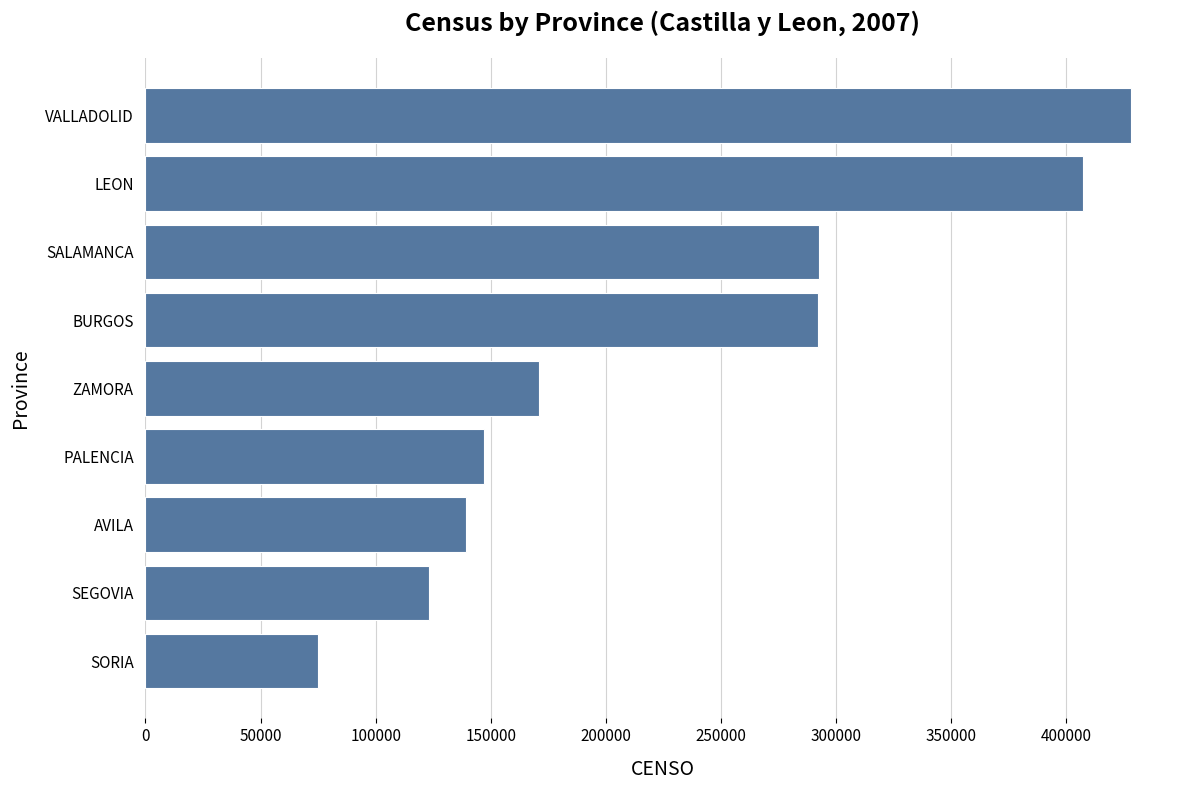

Where is the data nearest to the value 251493?

BURGOS